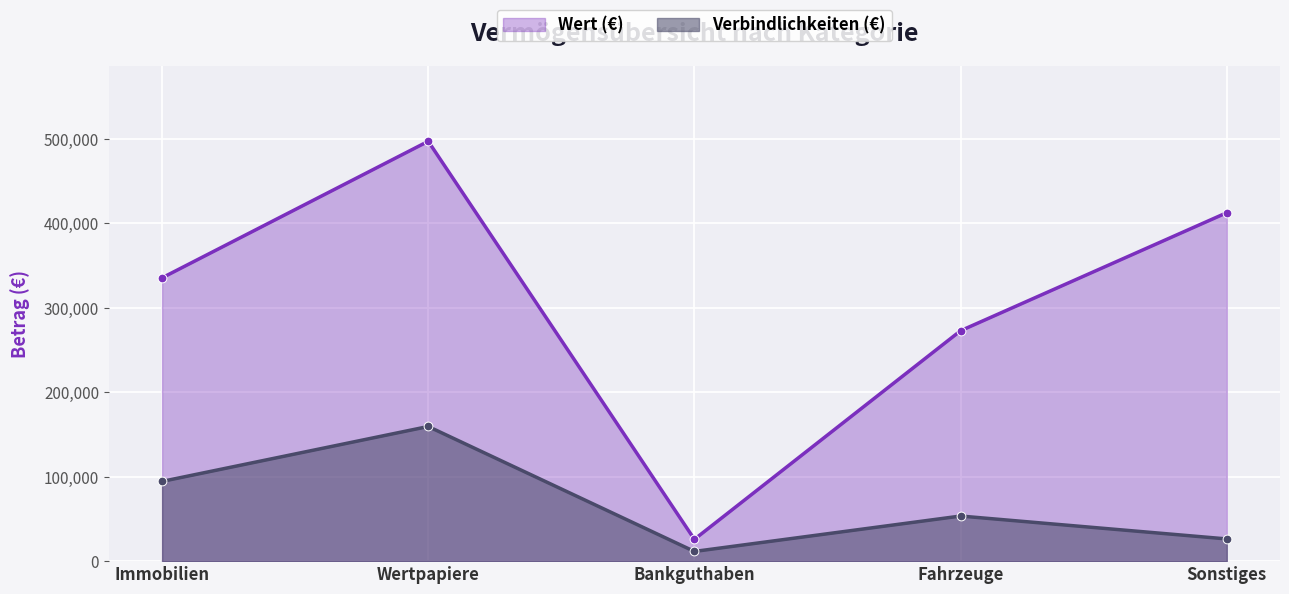

Which series reaches the minimum Y coordinate?

Verbindlichkeiten (€)